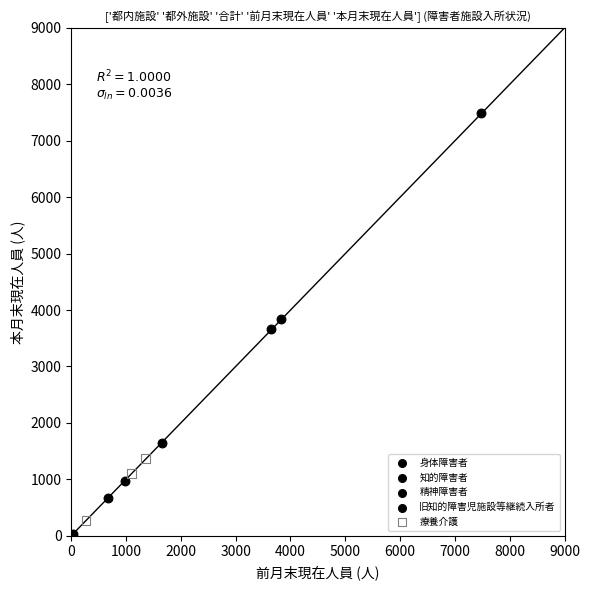

Which series contains the highest Y value?

知的障害者